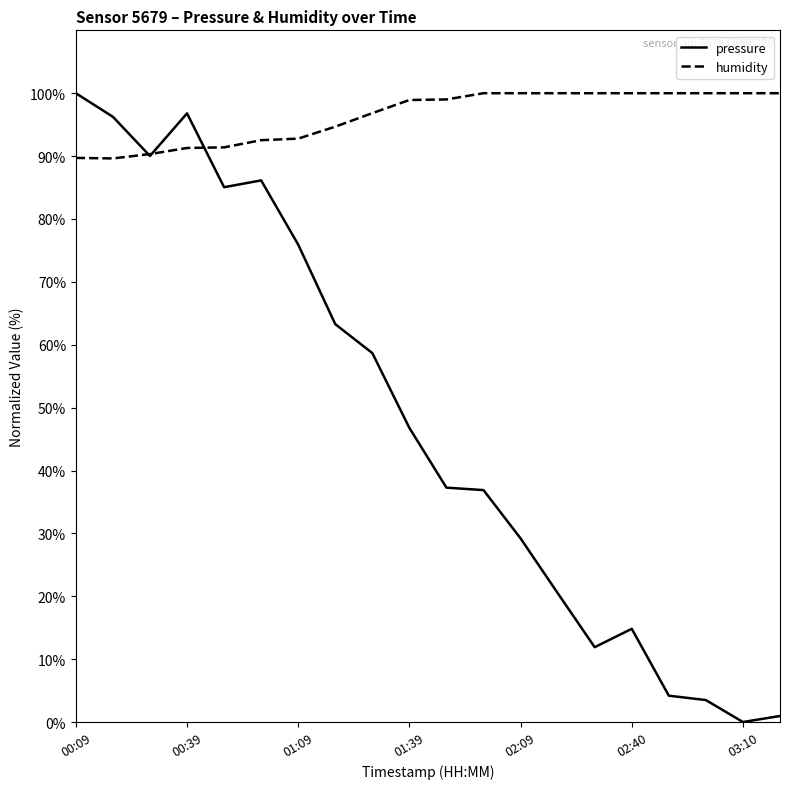

What is the approximate value of pressure at 01:29?

58.7